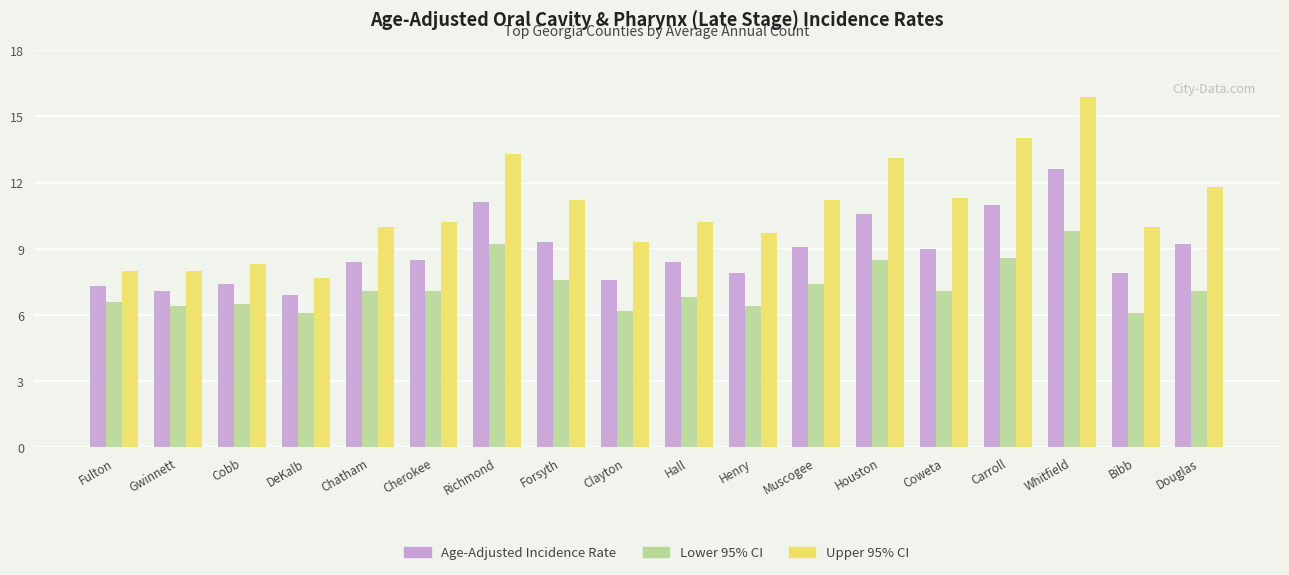

List the series in order of their peak value, lowest first.

Lower 95% CI, Age-Adjusted Incidence Rate, Upper 95% CI